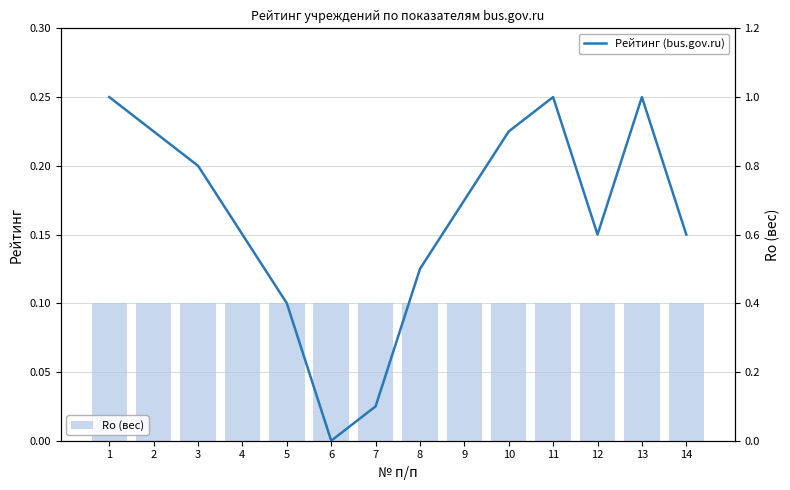

How many bars are there in each group?

2